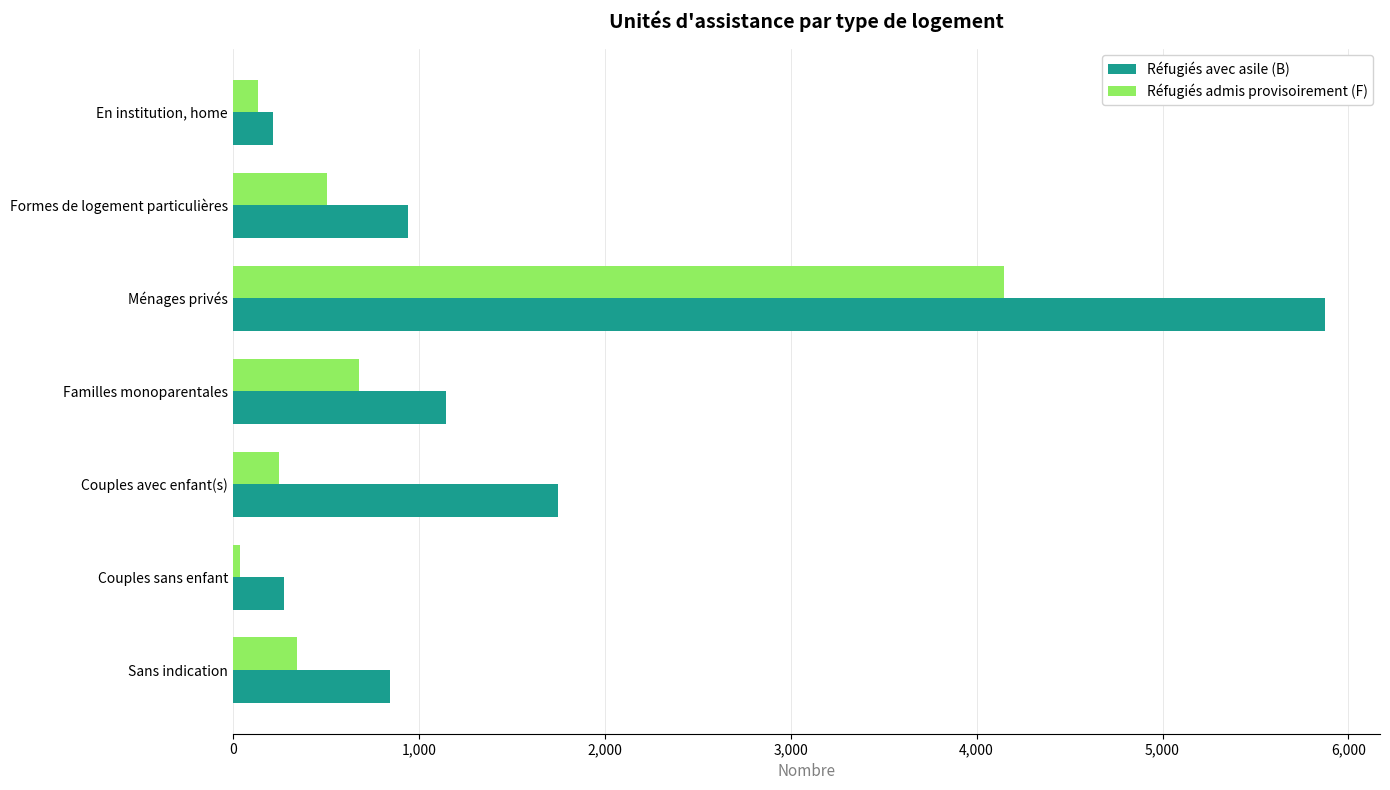

What is the spread (max minus min) of values at Couples avec enfant(s)?

1503